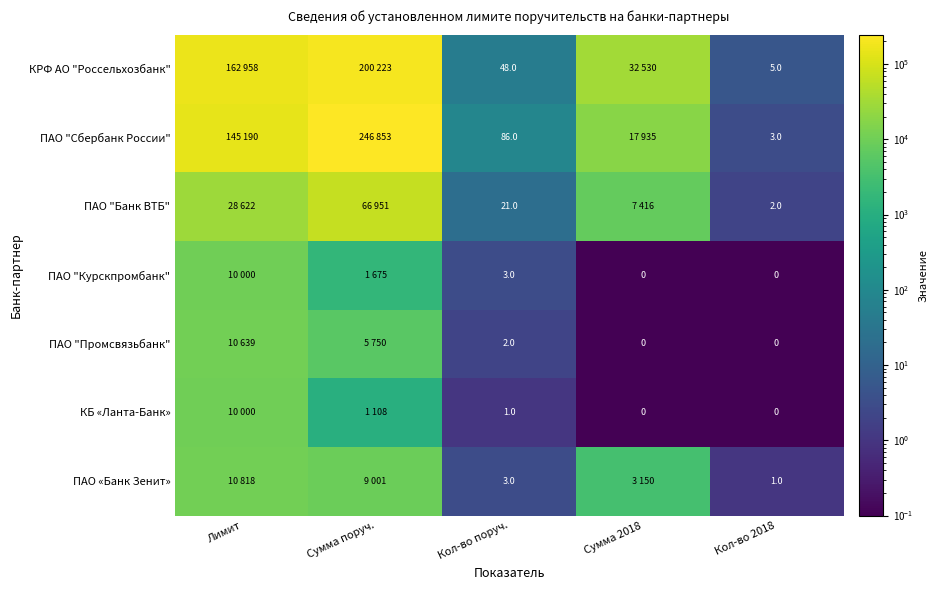

How many distinct data groups are displayed?

7